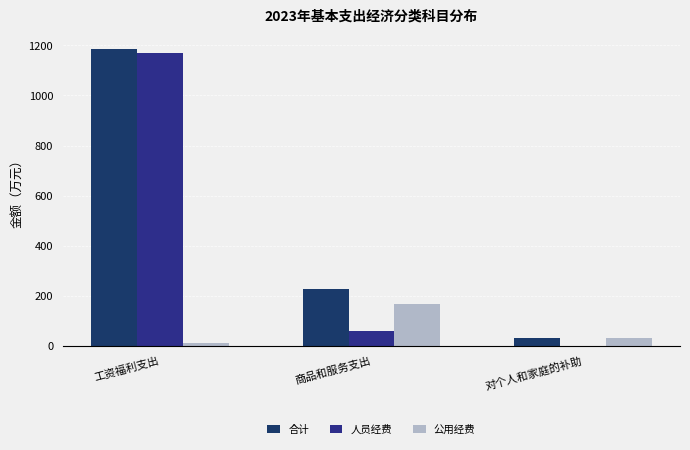

What is the label of the 2nd bar from the right?

商品和服务支出